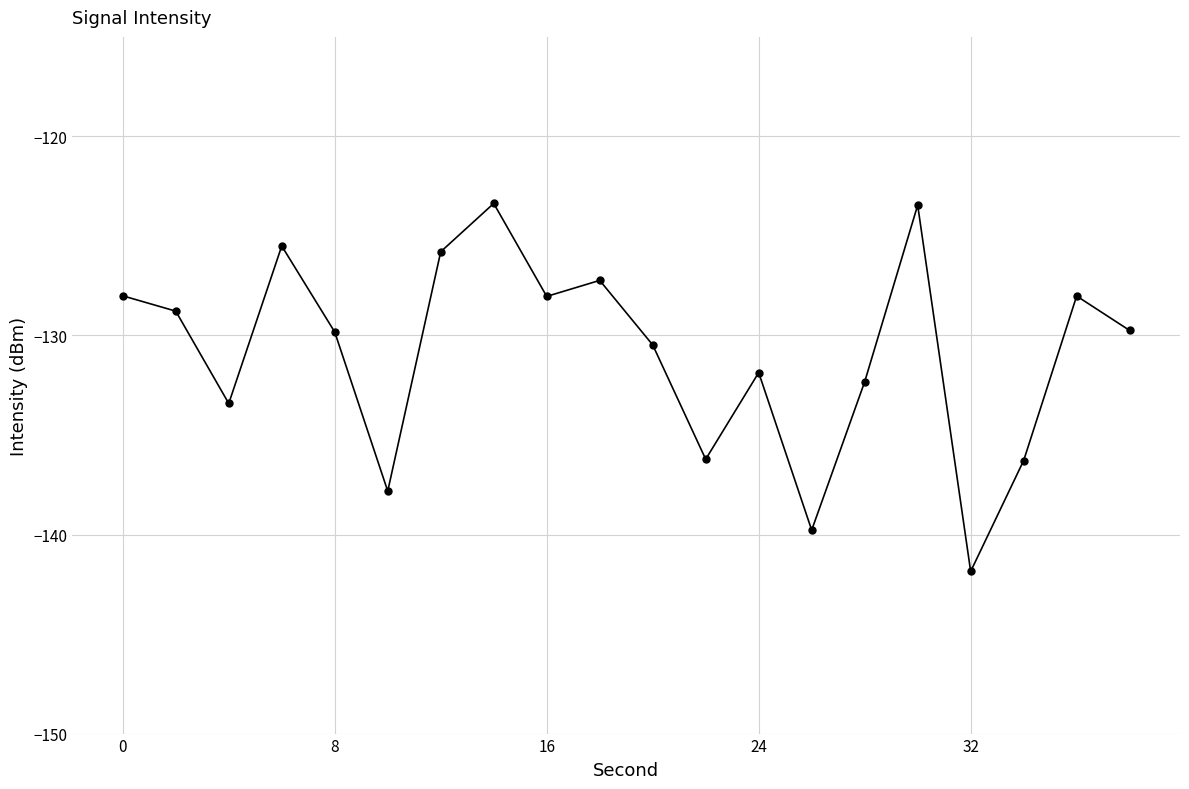

What is the sum of all values?

-2617.8